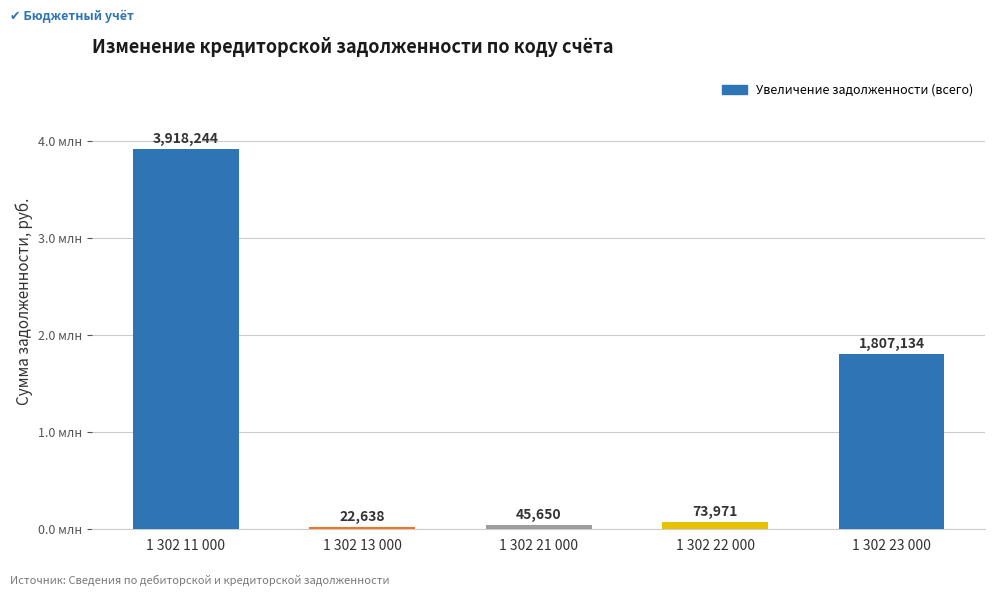

Reading left to right, list all the values displayed in this chart.

1 302 11 000=3918243.7	1 302 13 000=22638.5	1 302 21 000=45649.5	1 302 22 000=73970.8	1 302 23 000=1807133.7